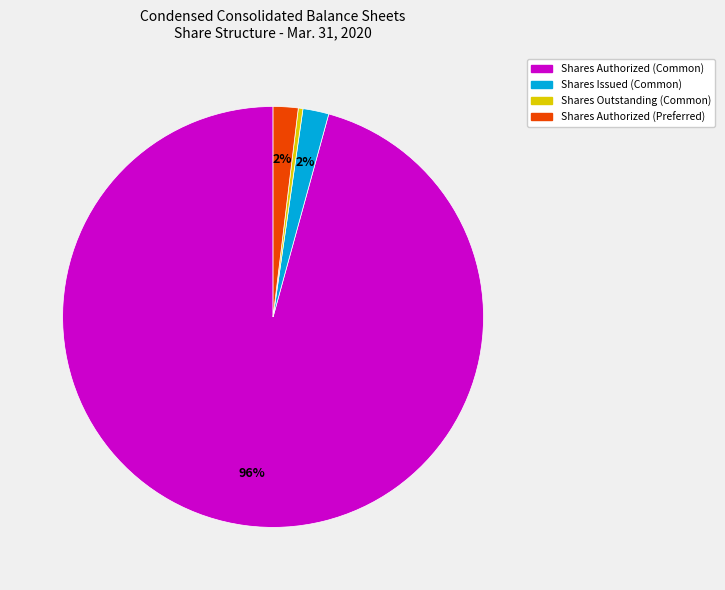

Between Shares Outstanding (Common) and Shares Issued (Common), which is larger?

Shares Issued (Common)